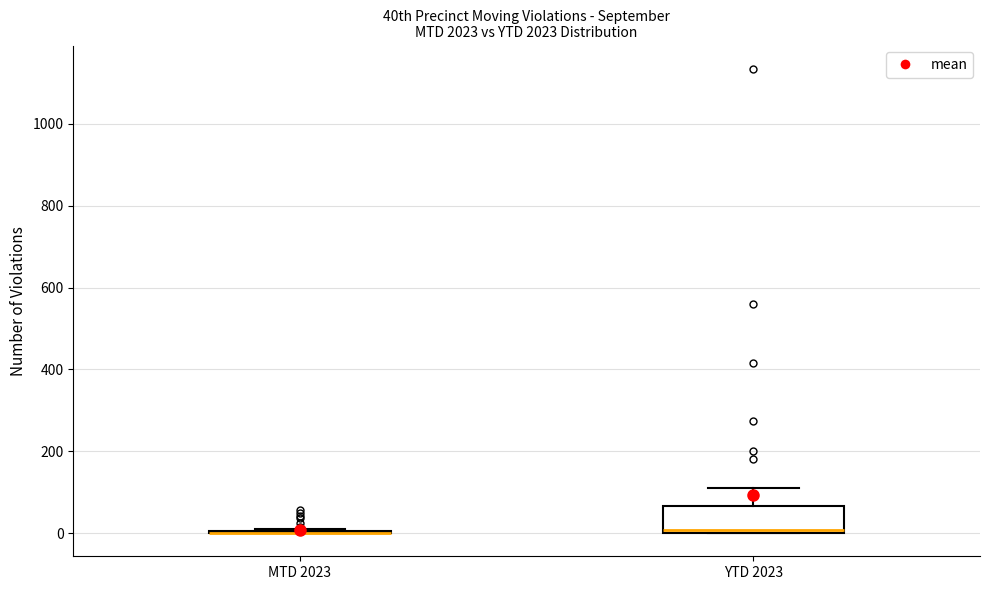

Reading left to right, read every box against the y-axis: the position of its median line, the range the box covers, and the ends of its whiskers. The values are not printed on the chart, so give them approximately, as read against the axis.

MTD 2023: box collapsed to a line at 0, whiskers 0 to 20
YTD 2023: median 0 (just above the box's lower edge), box 0 to 60, whiskers 0 to 120